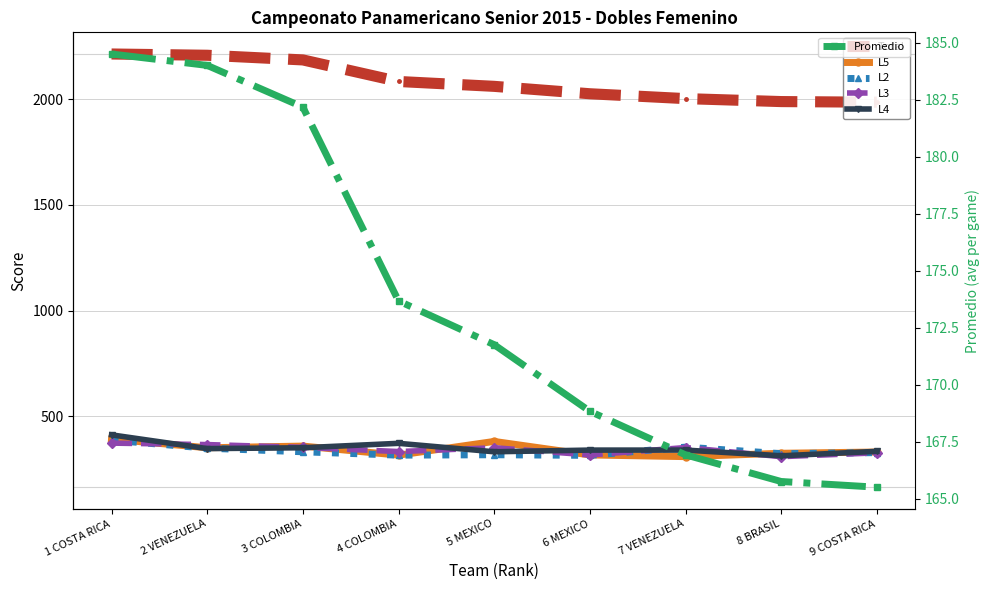

Reading left to right, transcribe all the data shown in this chart.

Total: 1 COSTA RICA=2214.0	2 VENEZUELA=2208.0	3 COLOMBIA=2186.0	4 COLOMBIA=2084.0	5 MEXICO=2061.0	6 MEXICO=2026.0	7 VENEZUELA=2003.0	8 BRASIL=1989.0	9 COSTA RICA=1986.0
L5: 1 COSTA RICA=393.0	2 VENEZUELA=352.0	3 COLOMBIA=360.0	4 COLOMBIA=317.0	5 MEXICO=382.0	6 MEXICO=318.0	7 VENEZUELA=310.0	8 BRASIL=326.0	9 COSTA RICA=332.0
L2: 1 COSTA RICA=388.0	2 VENEZUELA=350.0	3 COLOMBIA=333.0	4 COLOMBIA=317.0	5 MEXICO=319.0	6 MEXICO=316.0	7 VENEZUELA=355.0	8 BRASIL=324.0	9 COSTA RICA=329.0
L3: 1 COSTA RICA=374.0	2 VENEZUELA=367.0	3 COLOMBIA=354.0	4 COLOMBIA=334.0	5 MEXICO=352.0	6 MEXICO=318.0	7 VENEZUELA=353.0	8 BRASIL=310.0	9 COSTA RICA=328.0
L4: 1 COSTA RICA=413.0	2 VENEZUELA=348.0	3 COLOMBIA=352.0	4 COLOMBIA=373.0	5 MEXICO=333.0	6 MEXICO=341.0	7 VENEZUELA=341.0	8 BRASIL=314.0	9 COSTA RICA=335.0
Promedio: 1 COSTA RICA=184.5	2 VENEZUELA=184.0	3 COLOMBIA=182.2	4 COLOMBIA=173.7	5 MEXICO=171.8	6 MEXICO=168.8	7 VENEZUELA=166.9	8 BRASIL=165.8	9 COSTA RICA=165.5